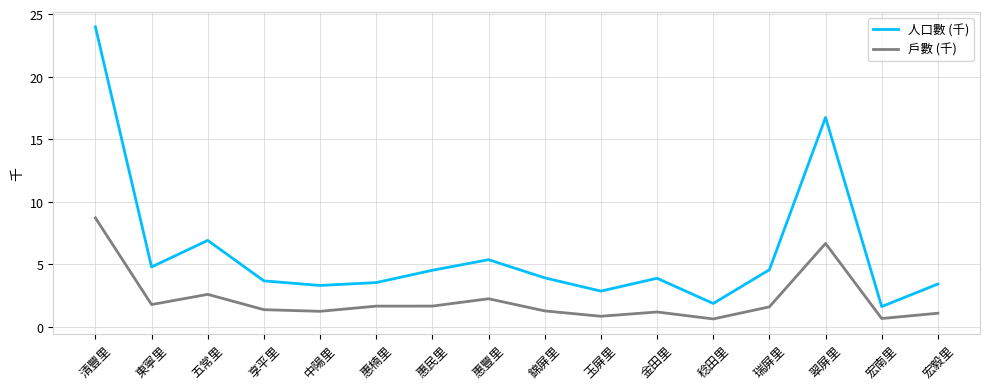

At which label is 戶數 (千) closest to 4?

五常里